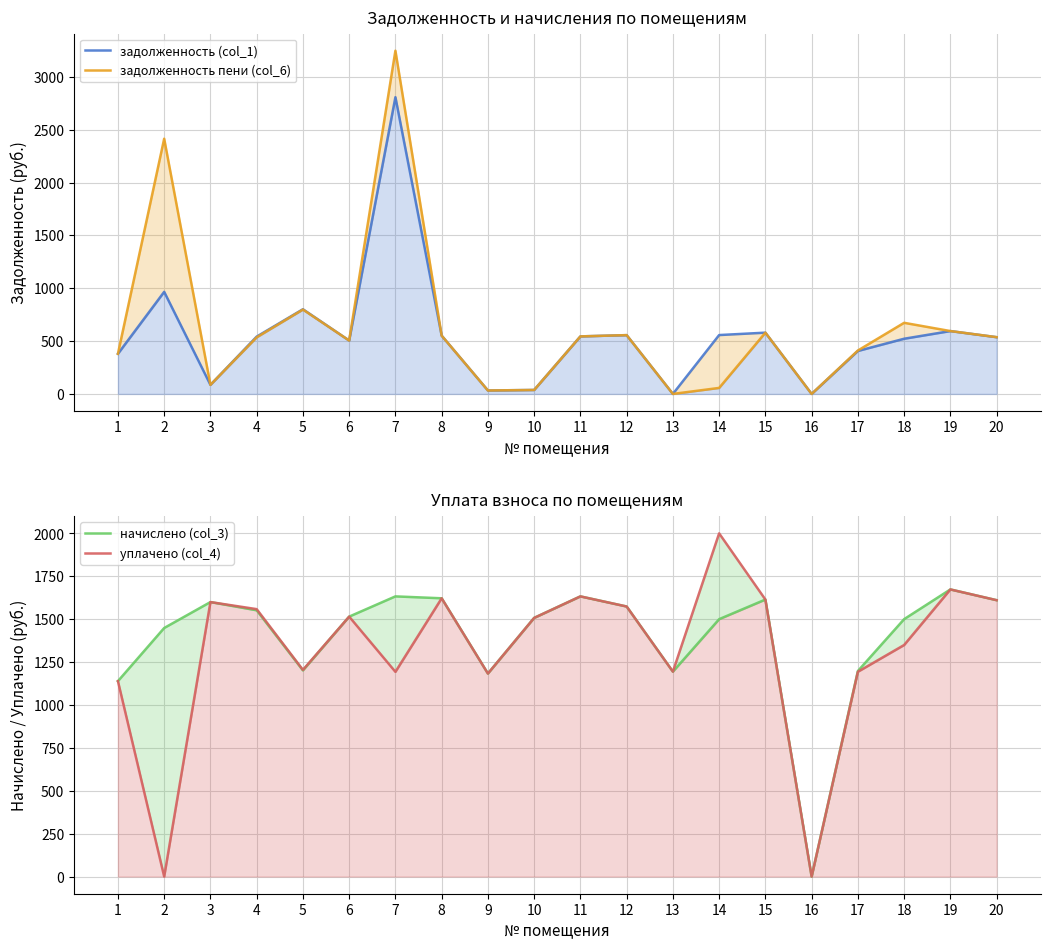

The value of начислено (col_3) at 4 is 767.0. True or false?

False